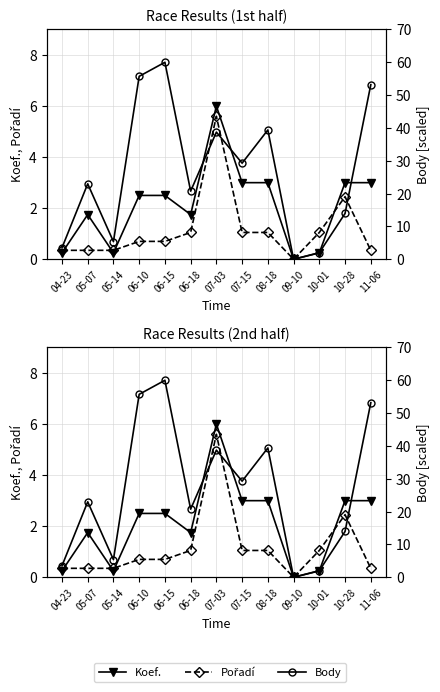

Reading left to right, list all the values displayed in this chart.

Koef.: 0.2	1.8	0.2	2.5	2.5	1.8	6.0	3.0	3.0	0.0	0.2	3.0	3.0
Pořadí: 0.3	0.3	0.3	0.7	0.7	1.0	5.6	1.0	1.0	0.0	1.0	2.4	0.3
Body: 3.5	23.0	5.4	55.7	60.0	20.7	38.7	29.3	39.4	0.0	2.0	14.0	53.2